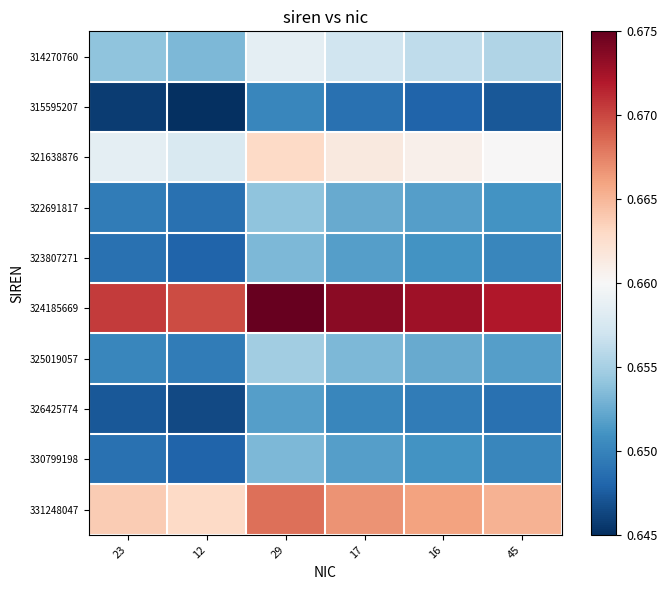

Which category has the lowest value across all series?

12